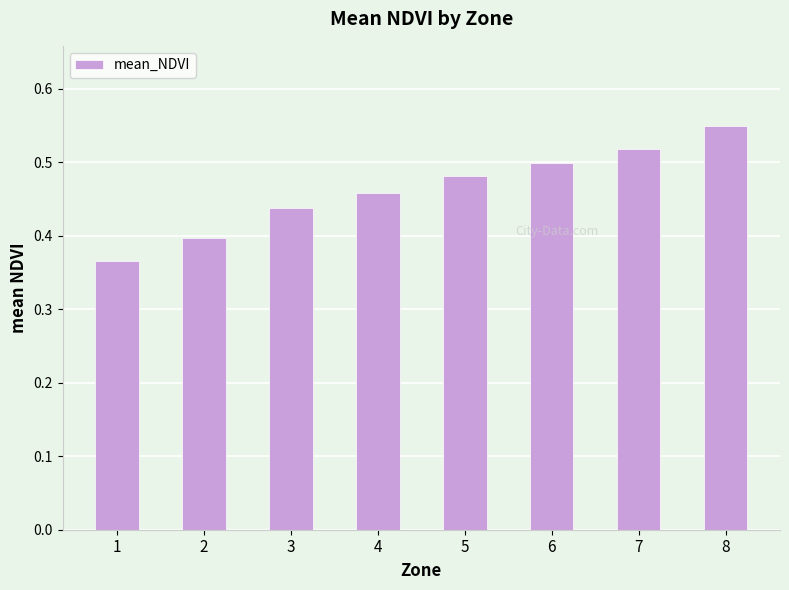

List the labels in order of value, largest first.

8, 7, 6, 5, 4, 3, 2, 1